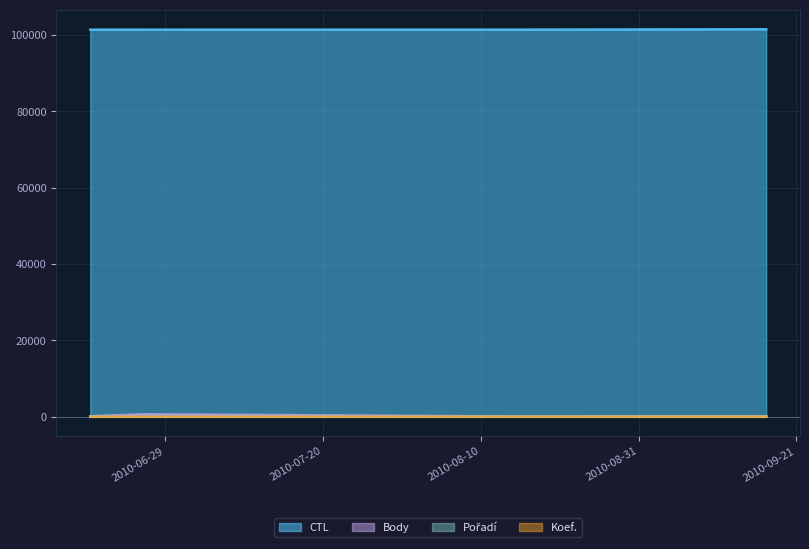

How many interior local valleys does the Body series have?

1